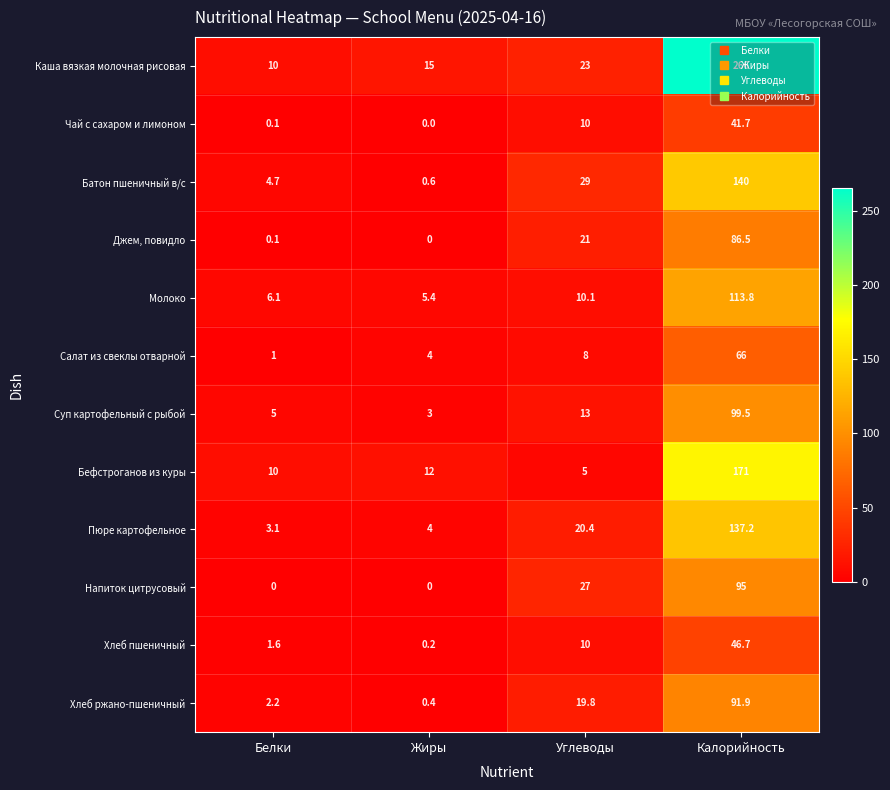

At which label is Джем, повидло closest to 43?

Углеводы